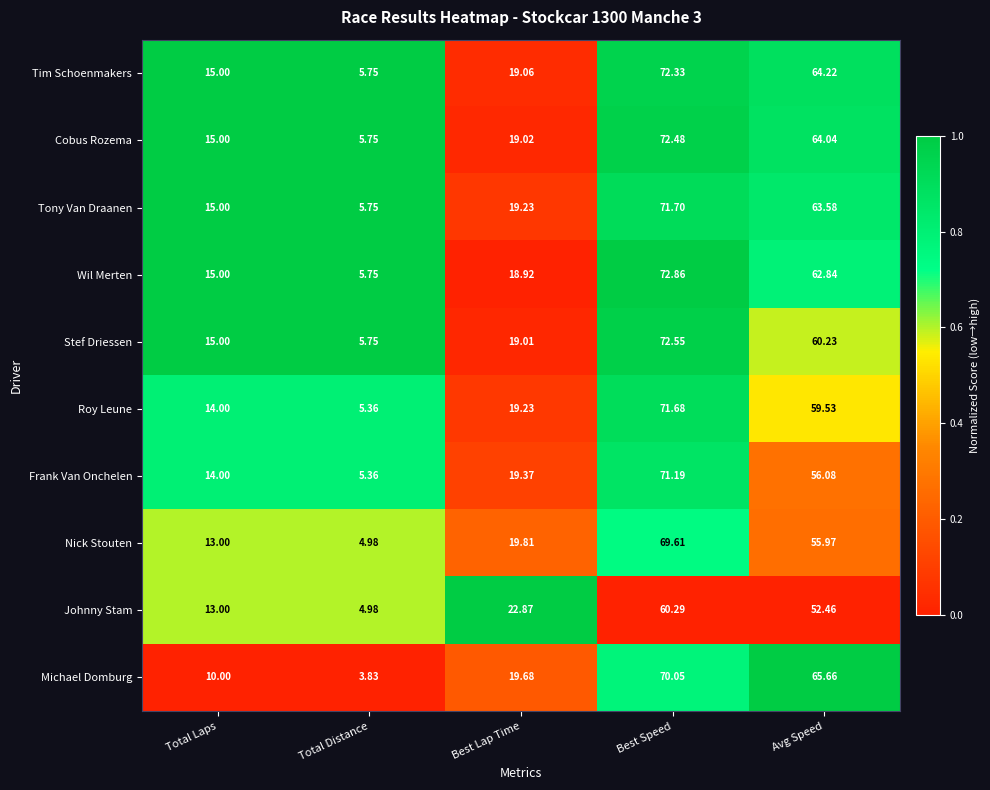

At Avg Speed, list the series in order from largest to smallest.

Michael Domburg, Tim Schoenmakers, Cobus Rozema, Tony Van Draanen, Wil Merten, Stef Driessen, Roy Leune, Frank Van Onchelen, Nick Stouten, Johnny Stam